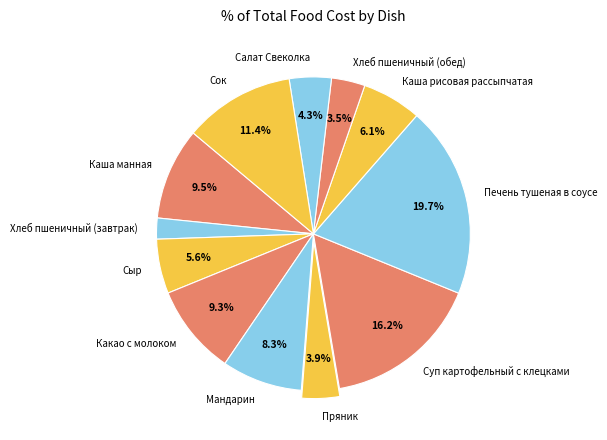

How many segments does this pie chart have?

12